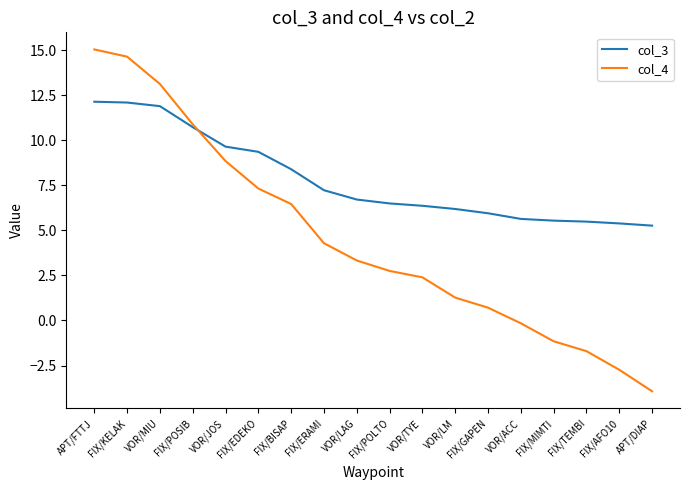

What position from the left is VOR/LM?

12